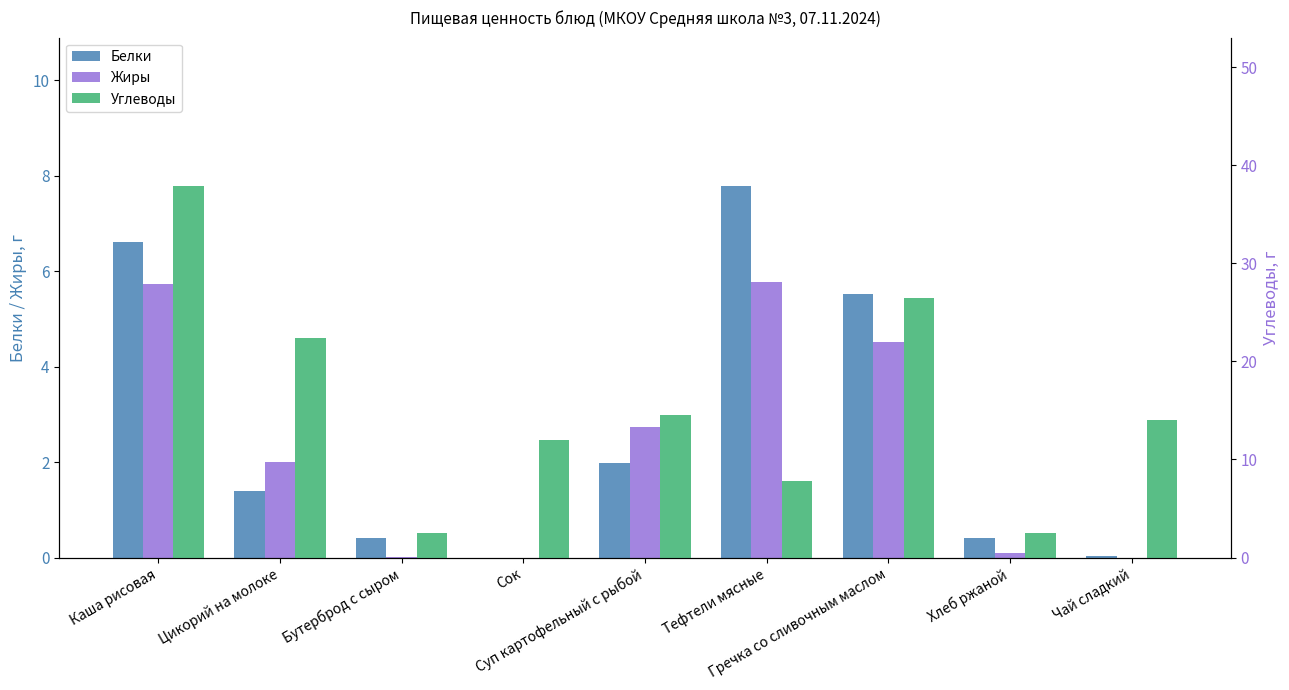

Which series has the widest spread of values?

Углеводы